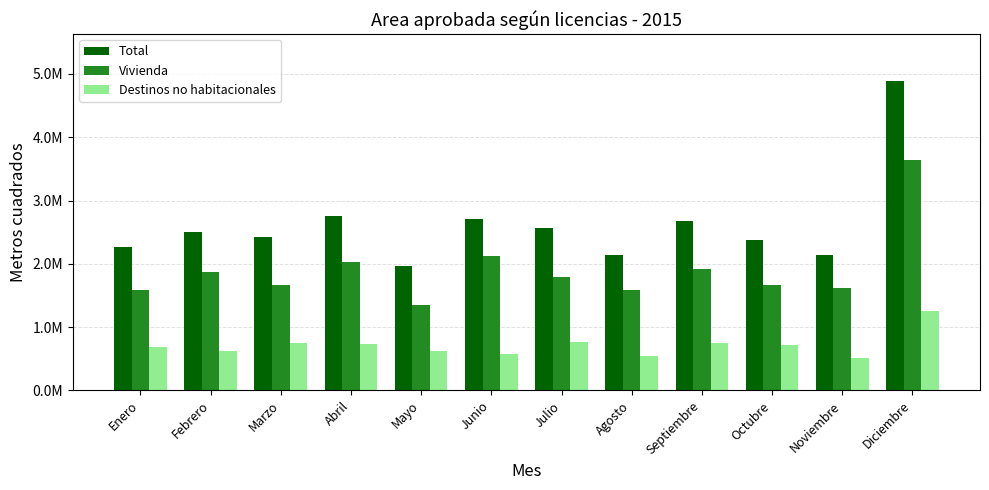

What is the sum of the Vivienda values at Enero and Junio?

3715020